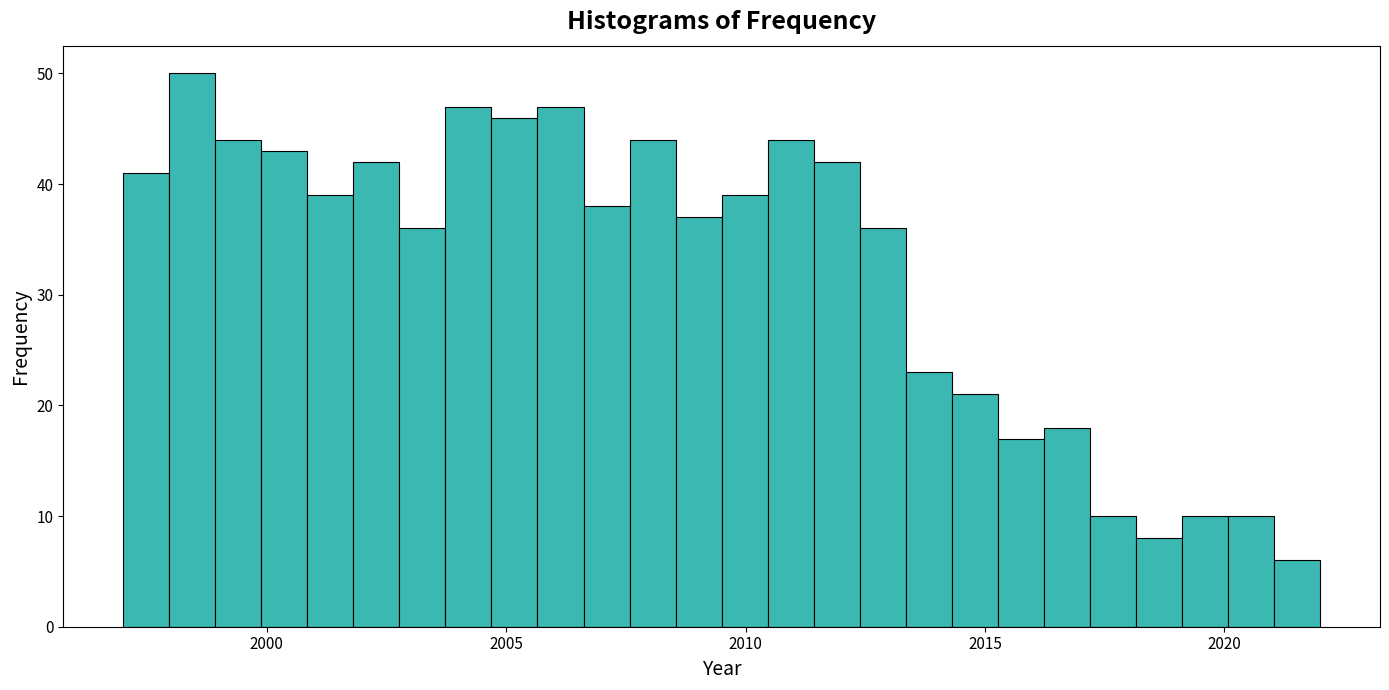

Around what value on the x-axis is the tallest bar? Give the approximate position of its centre, as read against the axis.

1998.5